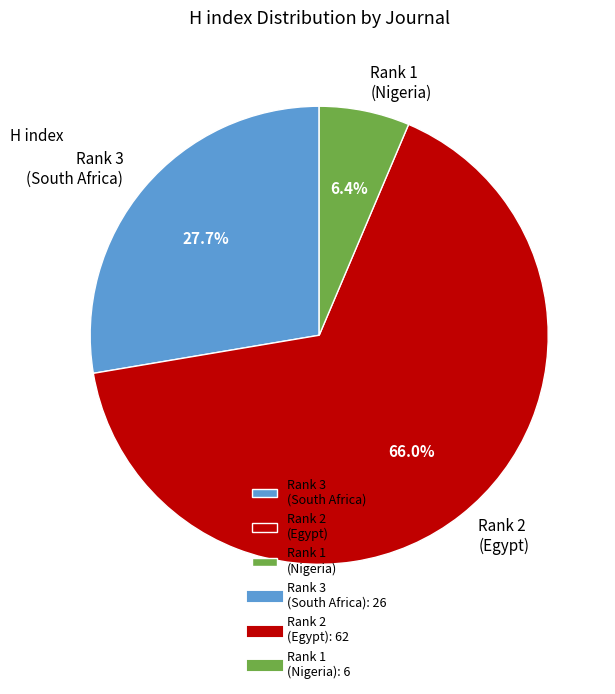

Is Rank 2 (Egypt) the majority of the pie?

Yes